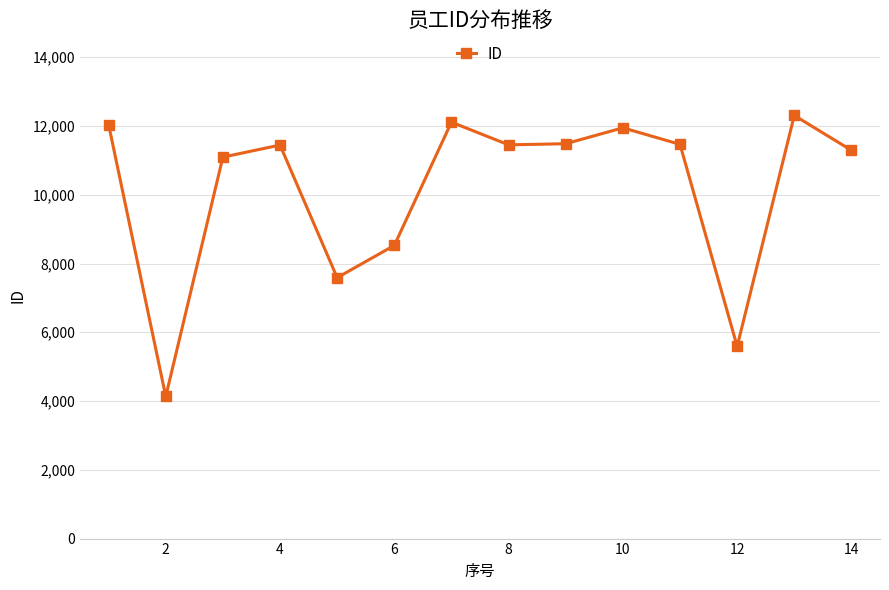

What is the value of the 5th point from the left?

7588